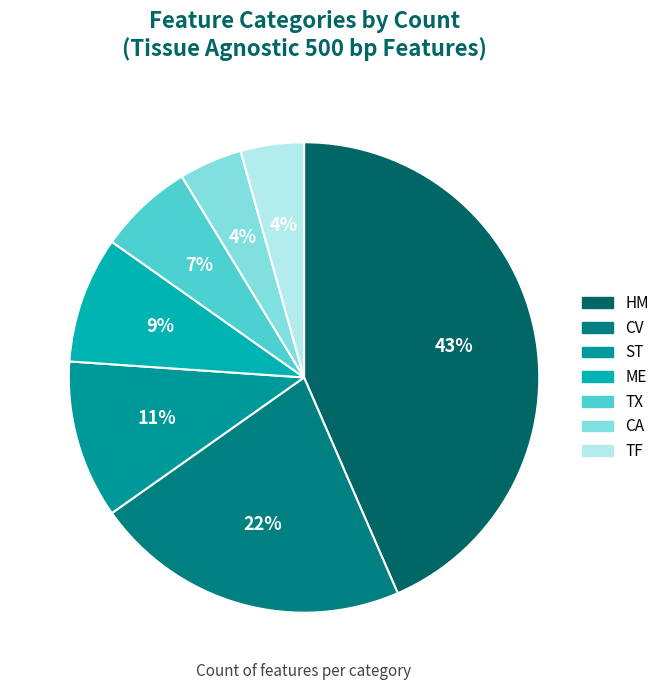

Is TX the majority of the pie?

No